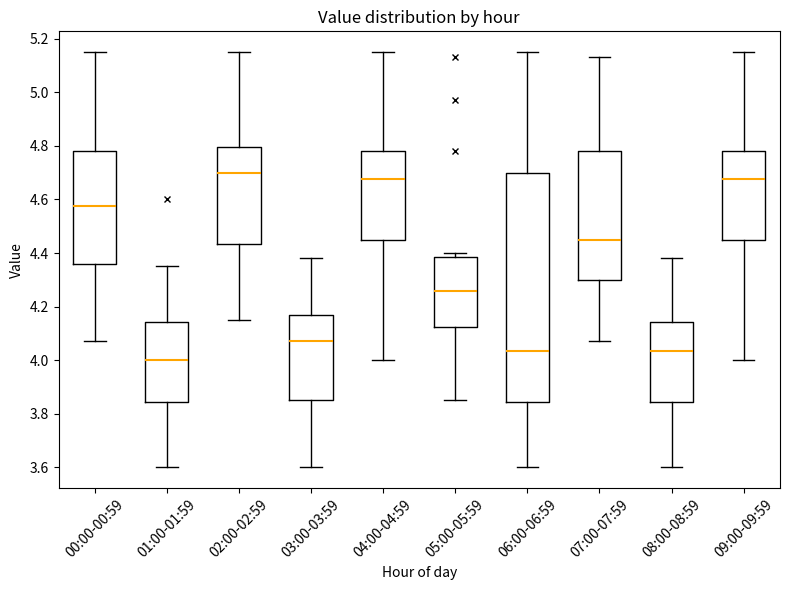

Which box has the highest median line?

02:00-02:59